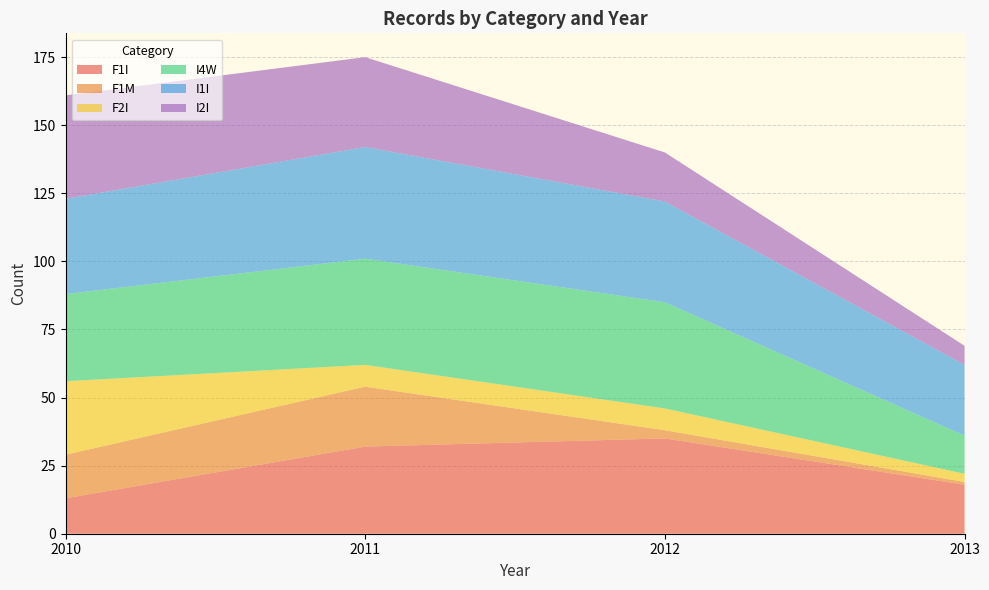

Is it true that F1I equals 20 at 2011?

False